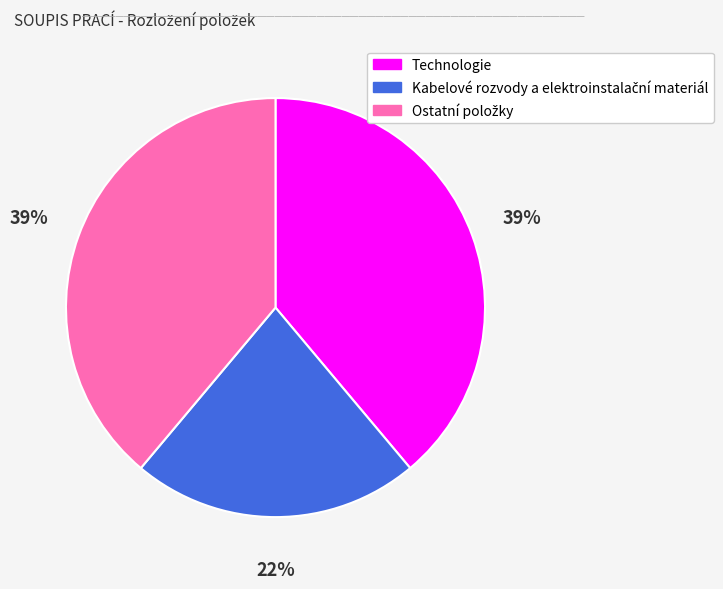

True or false: Technologie accounts for 25% of the total.

False